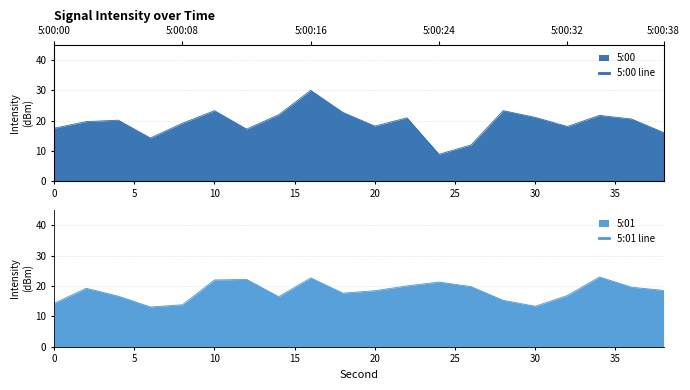

List the series in order of their peak value, lowest first.

5:01 line, 5:00 line